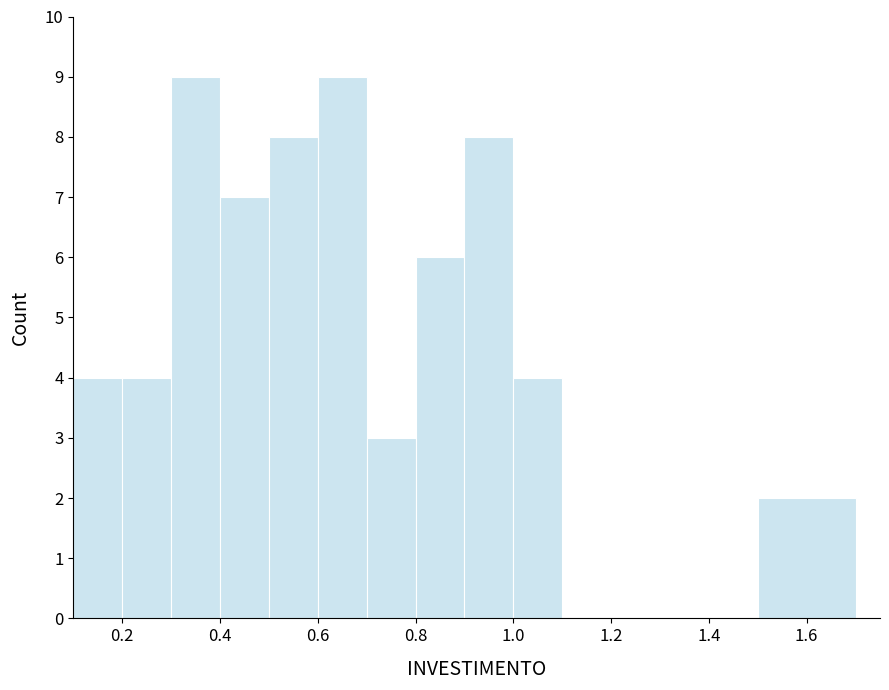

What is the height of the bar covering 0.5 to 0.6 on the x-axis? The values are not printed on the chart, so give them approximately, as read against the axis.

8